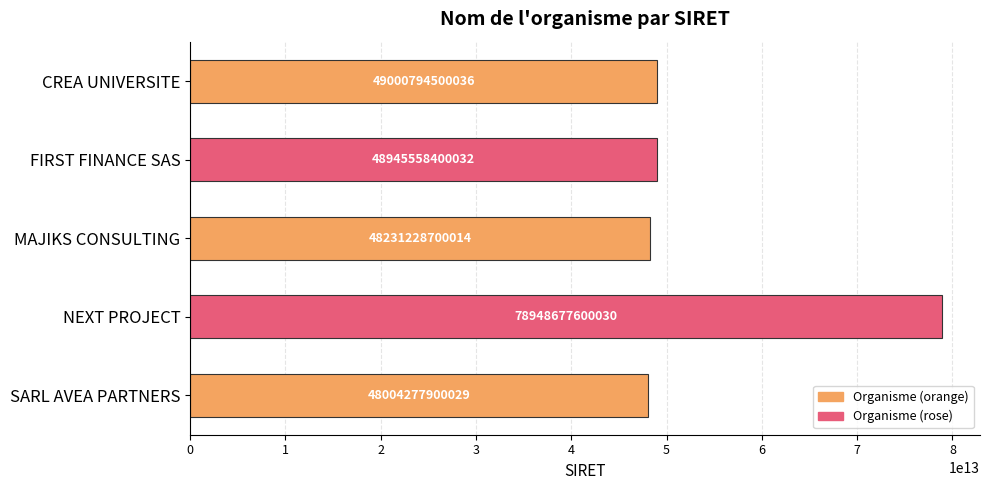

What is the difference between the second highest and second lowest values?

769565800022